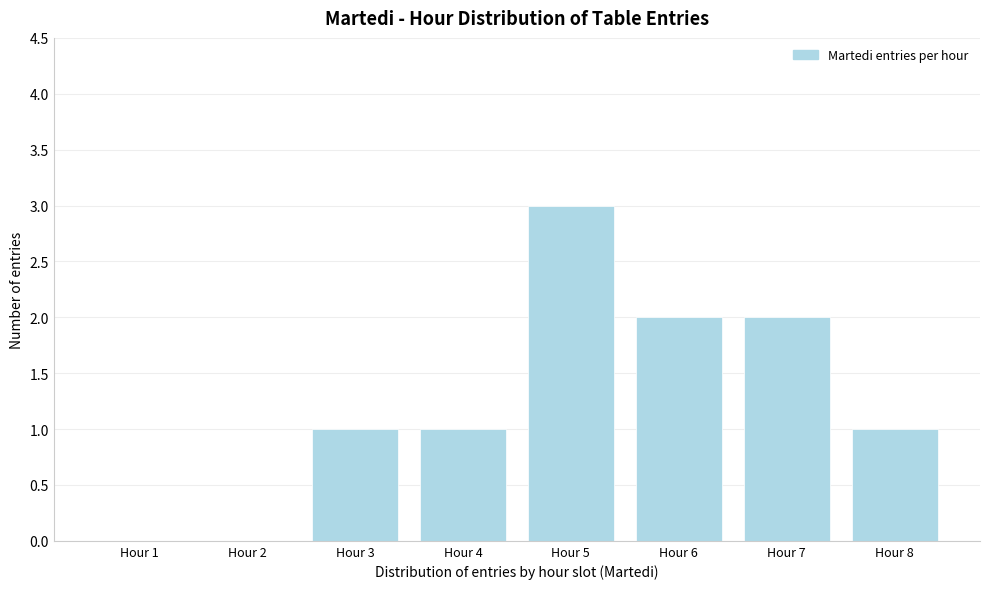

Reading right to left, transcribe all the data shown in this chart.

Hour 8=1	Hour 7=2	Hour 6=2	Hour 5=3	Hour 4=1	Hour 3=1	Hour 2=0	Hour 1=0